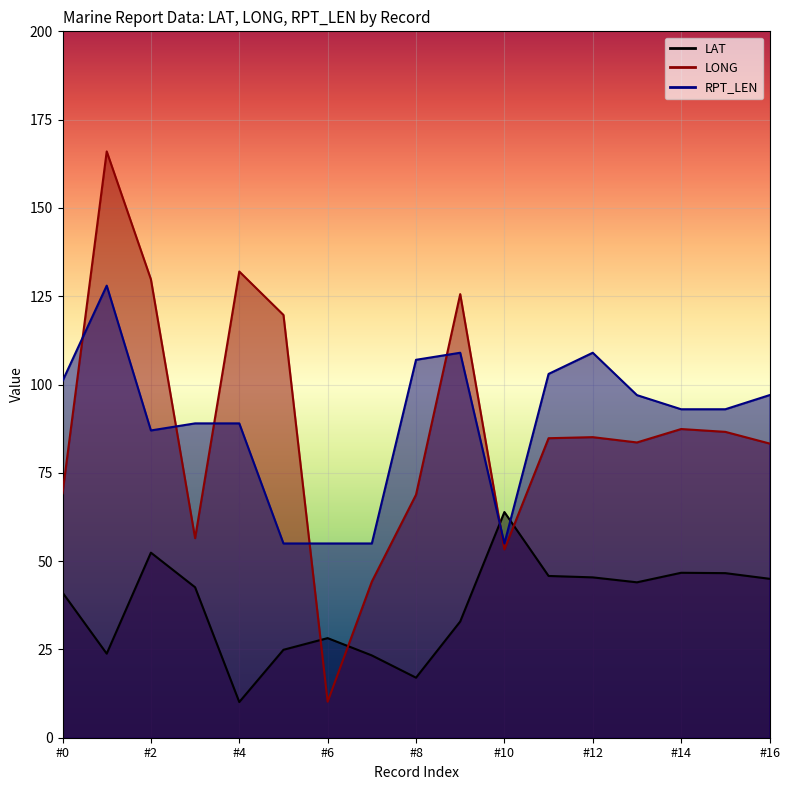

What are all the series names shown in the legend?

LAT, LONG, RPT_LEN